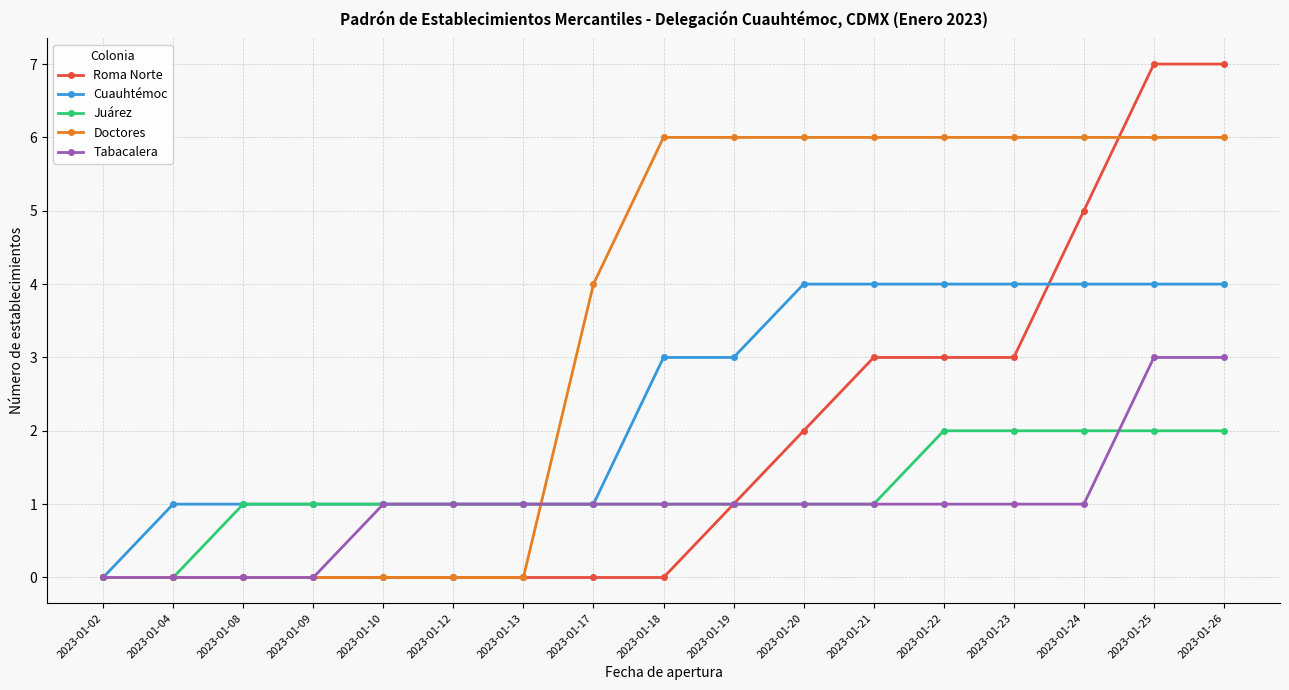

Which series changed the most between 2023-01-23 and 2023-01-24?

Roma Norte